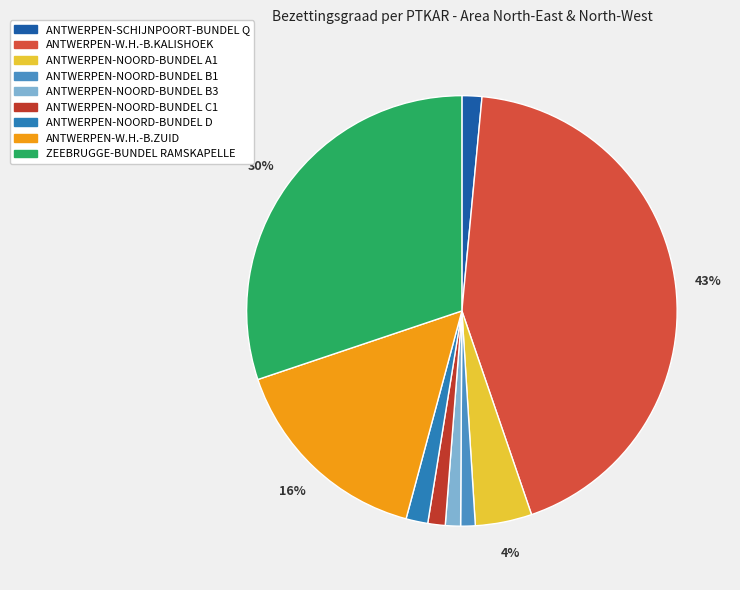

True or false: ANTWERPEN-NOORD-BUNDEL B1 accounts for 15% of the total.

False